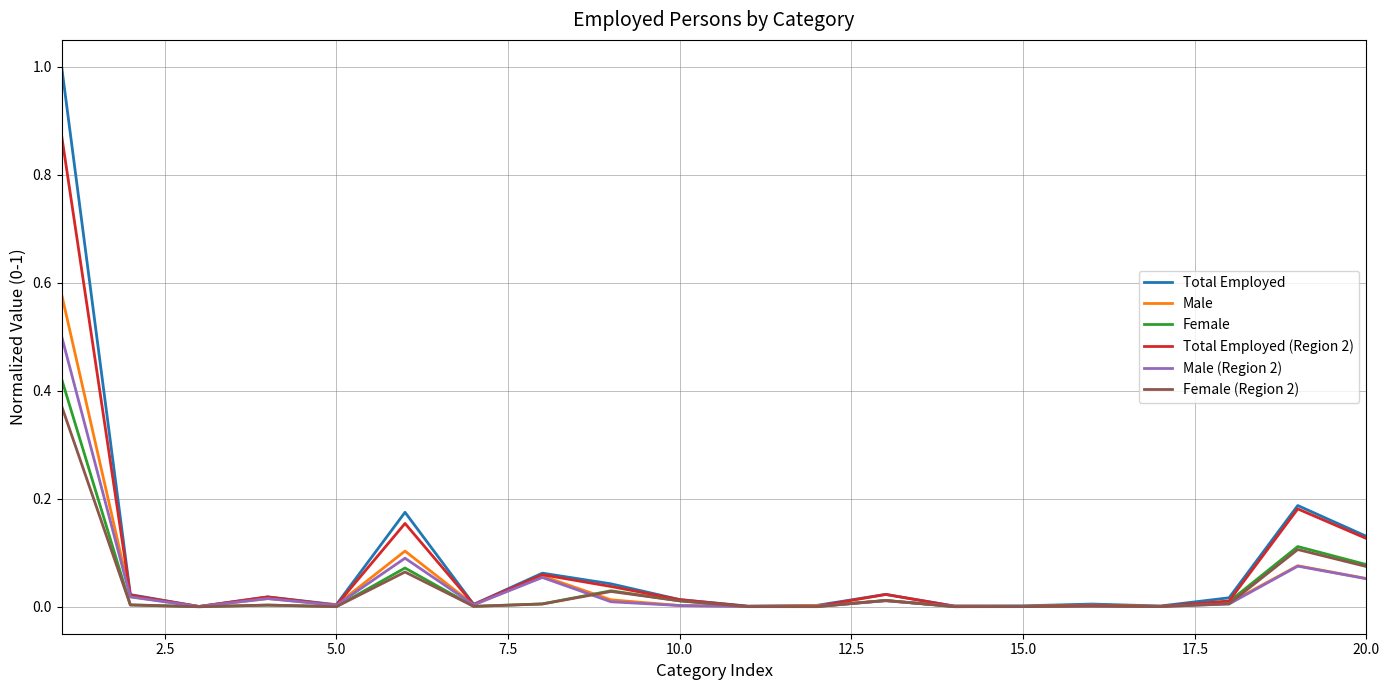

Which series has the largest range (max minus min)?

Total Employed